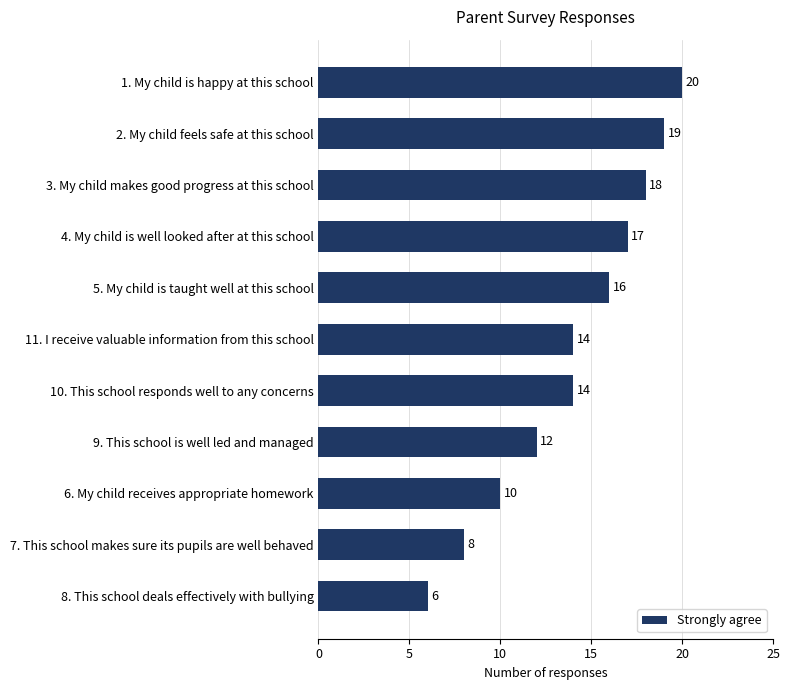

What is the minimum value shown in the chart?

6